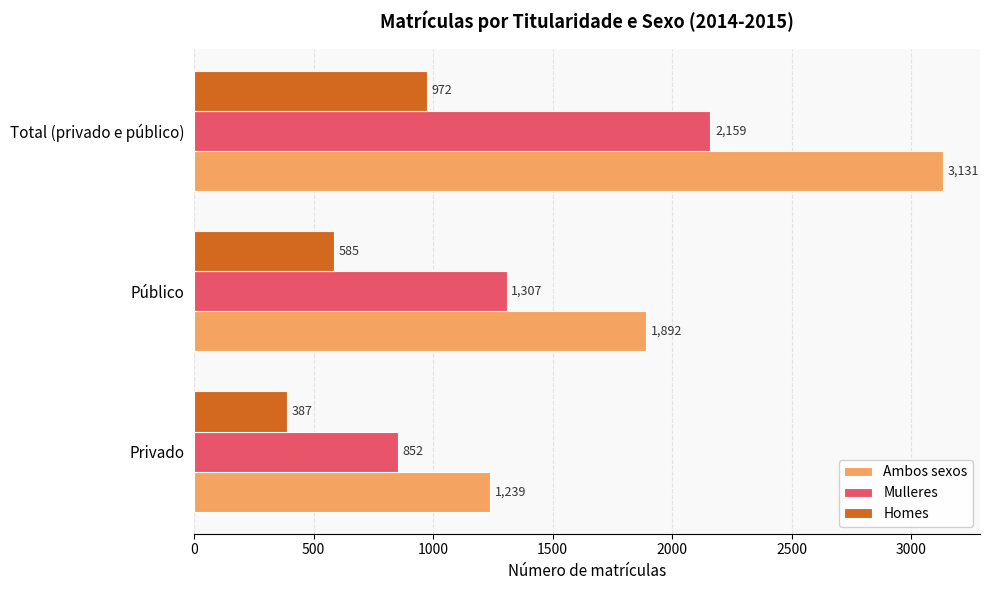

The Ambos sexos series shows 1892 at Público. True or false?

True